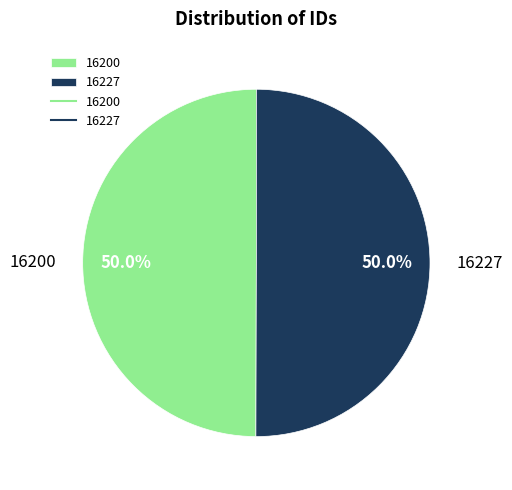

Approximately how many times larger is the value at 16200 compared to 16227?

1.0